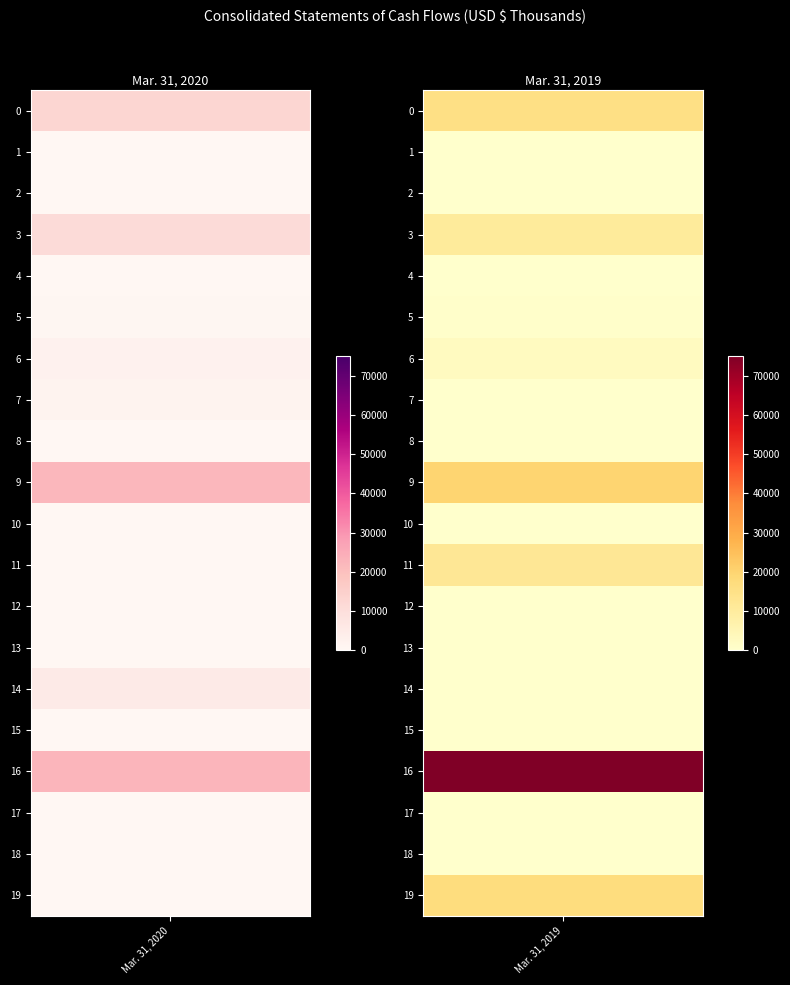

Is it true that Mar. 31, 2019 equals 4159 at Proceeds from sales of real estate?

False